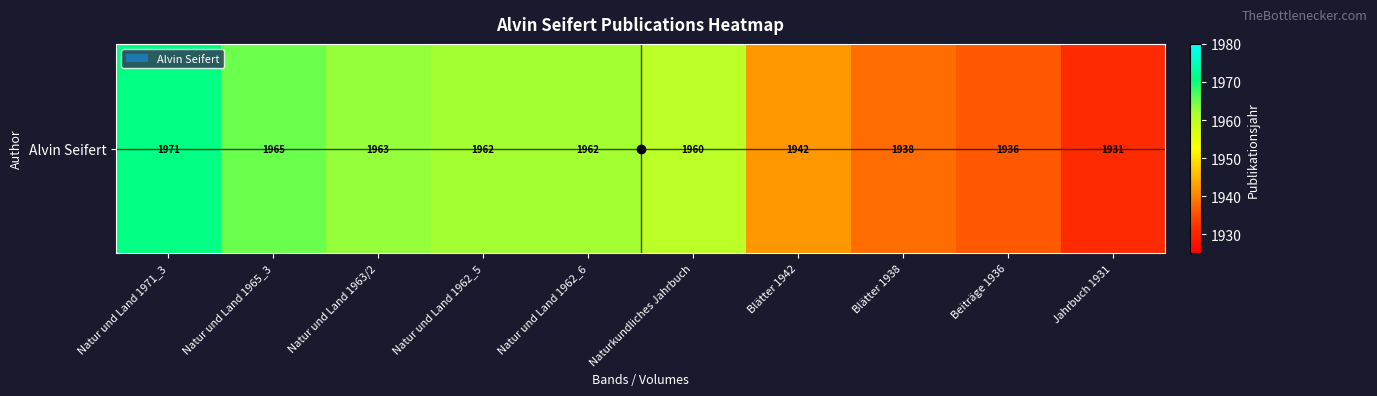

Where is the data nearest to the value 1951?

Naturkundliches Jahrbuch